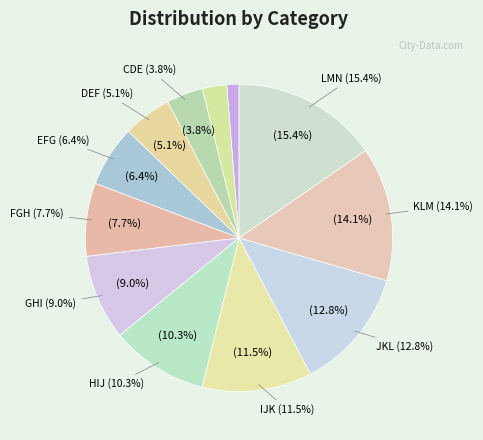

How much of the chart is everything except KLM?

85.9%